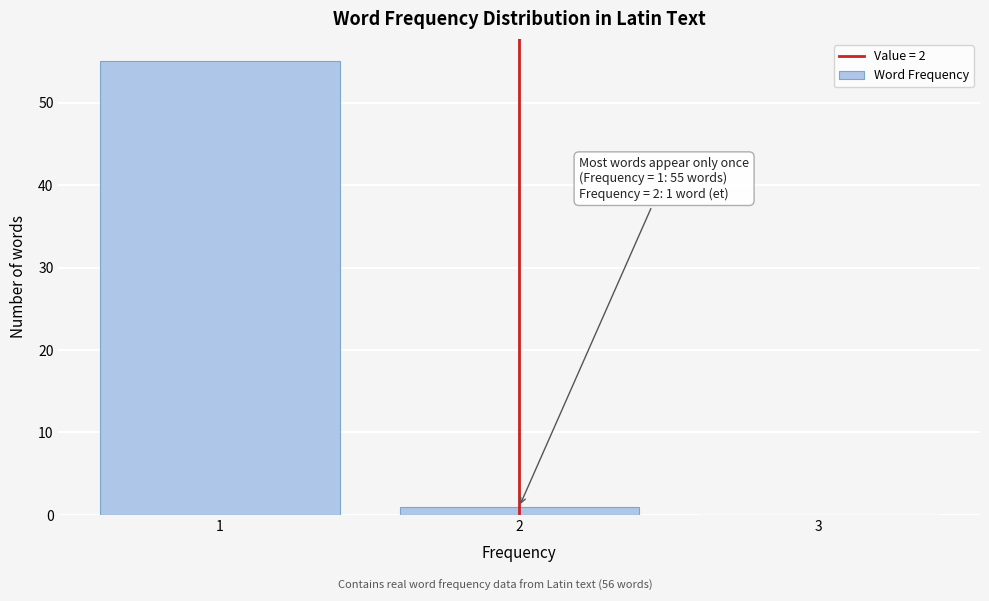

Over which range of the x-axis is the bar tallest?

0.5 to 1.5